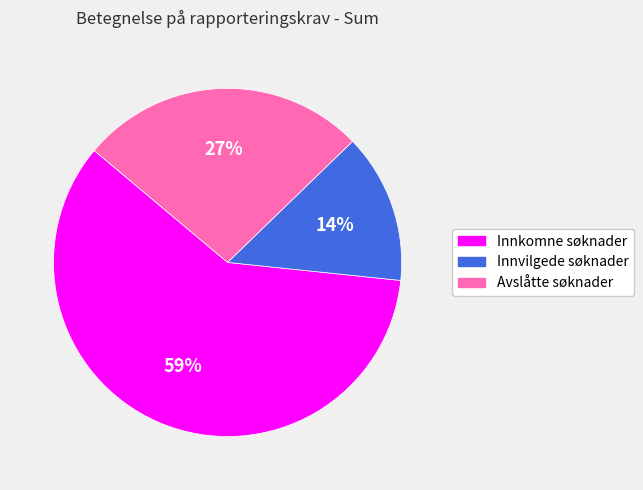

To the nearest percent, what percentage of the pie is Innkomne søknader?

59%